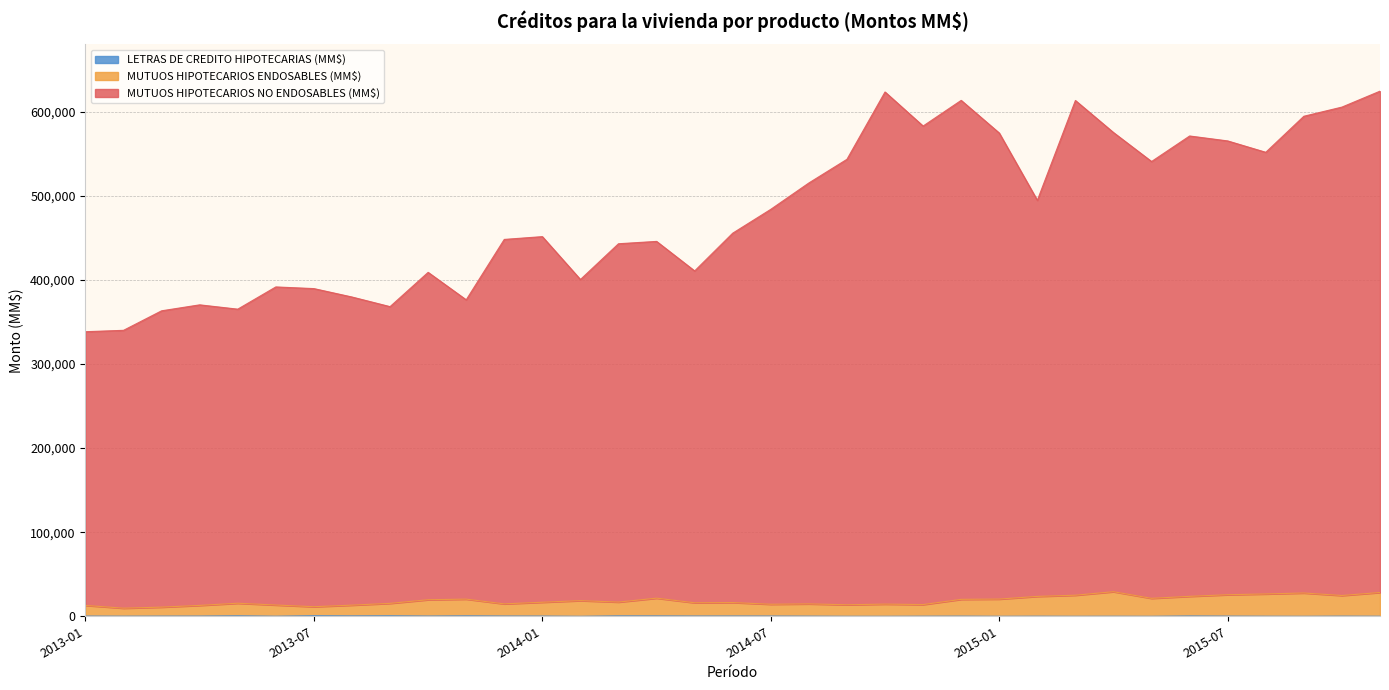

What is the sum of the LETRAS DE CREDITO HIPOTECARIAS (MM$) values at 2015-10 and 2015-09?

188.1